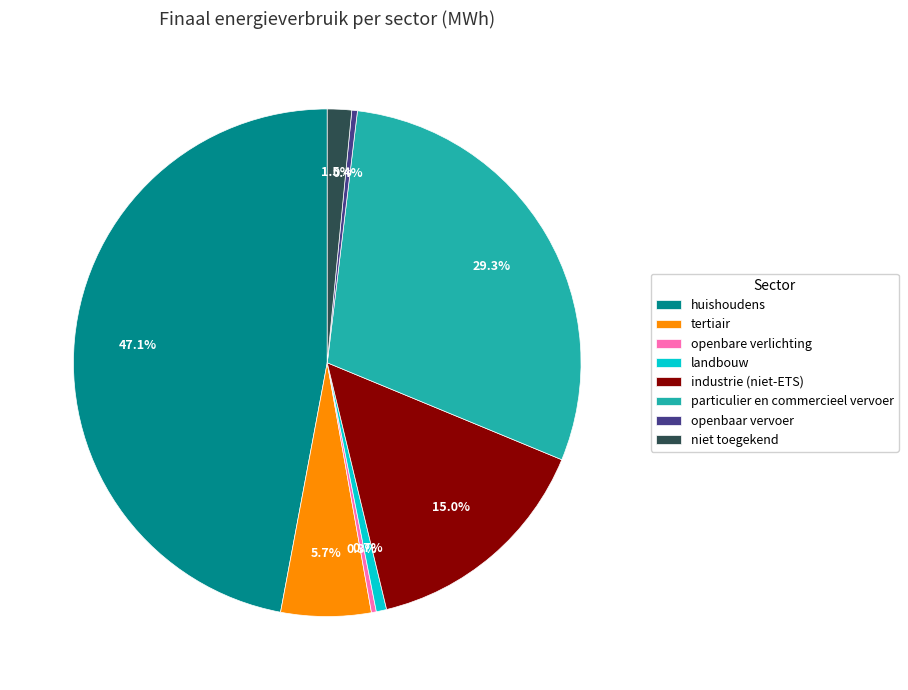

To the nearest percent, what is the difference between the largest and smallest slice percentages?

47%